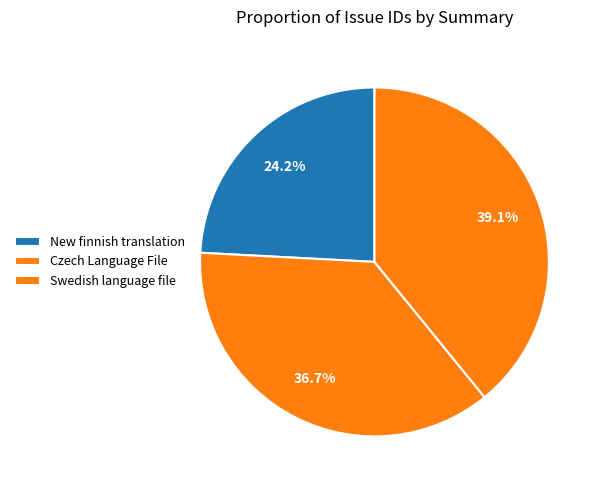

Is it true that New finnish translation is 24% of the pie?

True